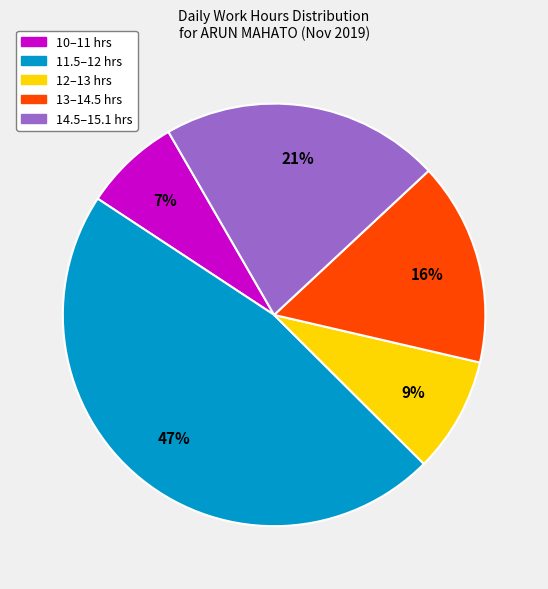

Is there a majority slice in this chart?

No